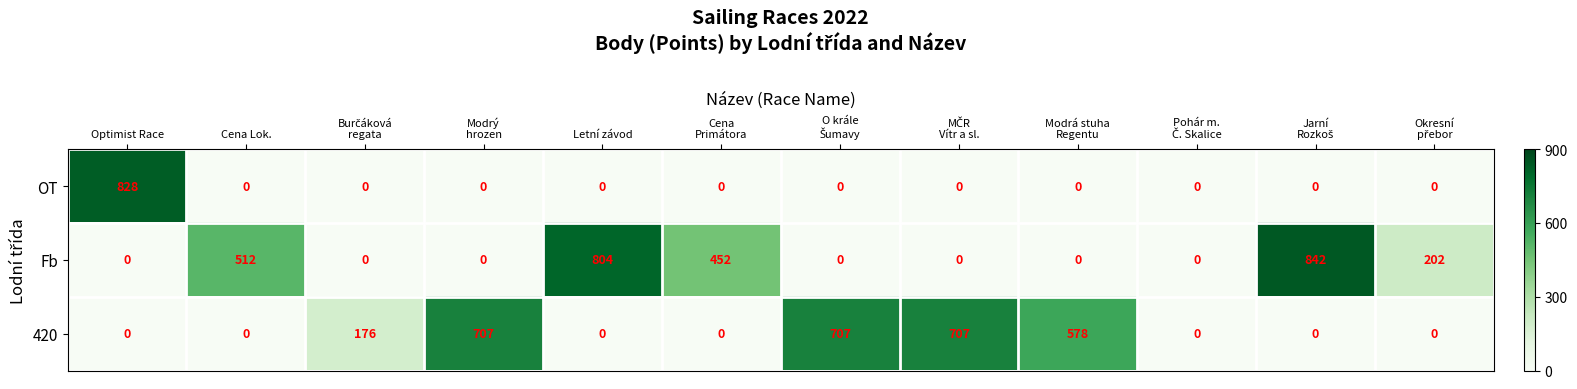

What is the highest value of the Fb series?

842